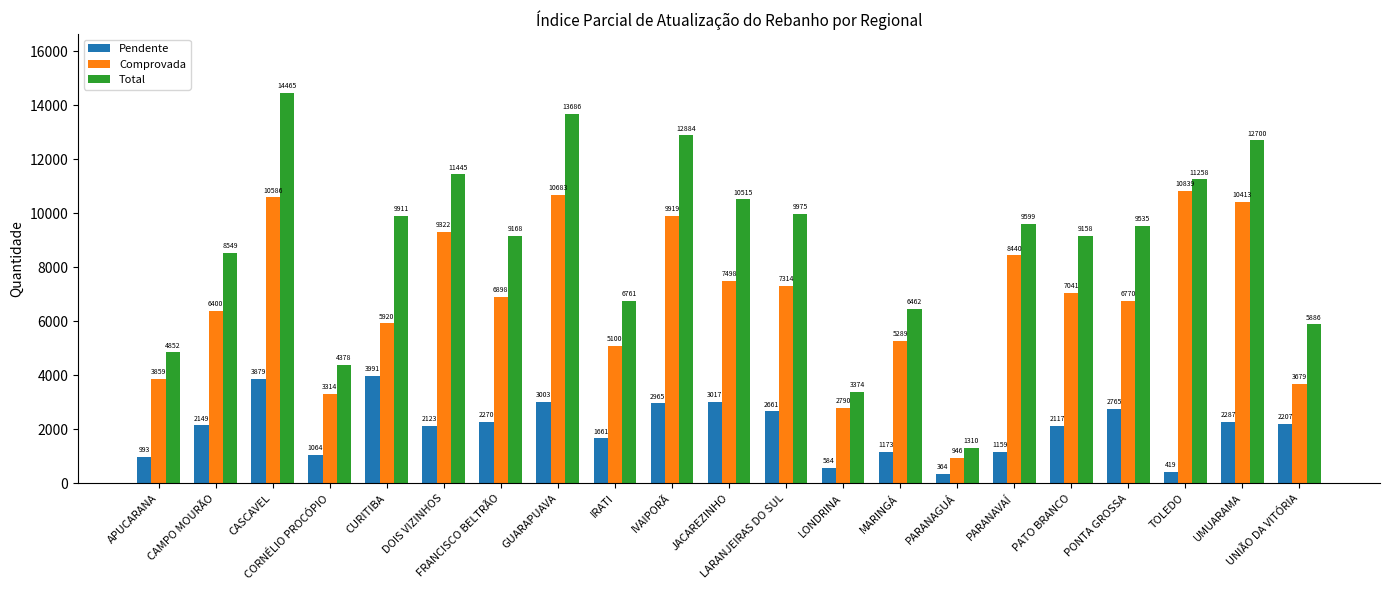

What is the difference between the highest and lowest values at IVAIPORÃ?

9919